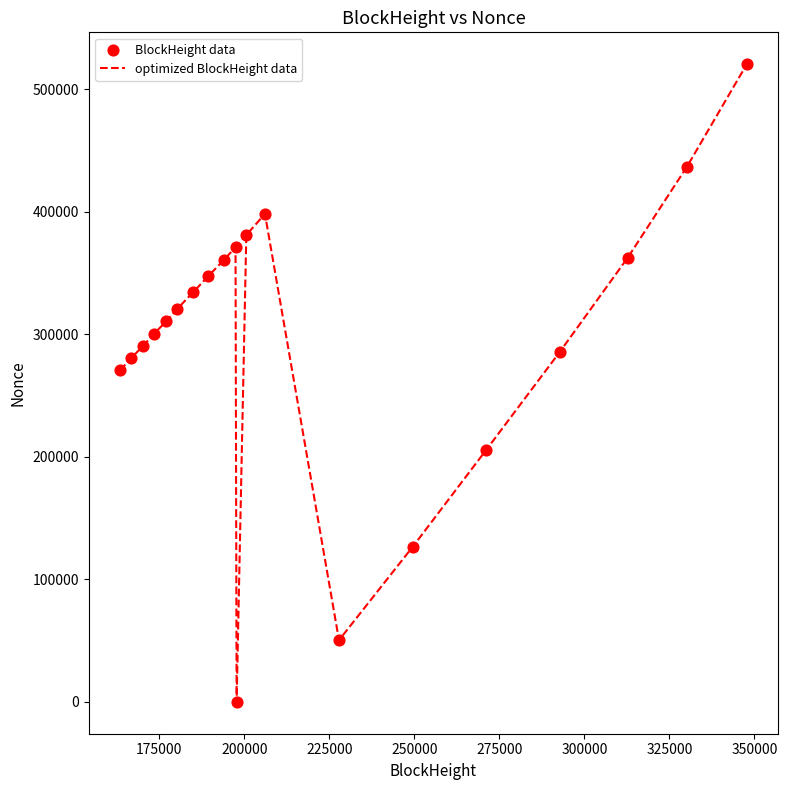

What is the greatest value displayed?

520367